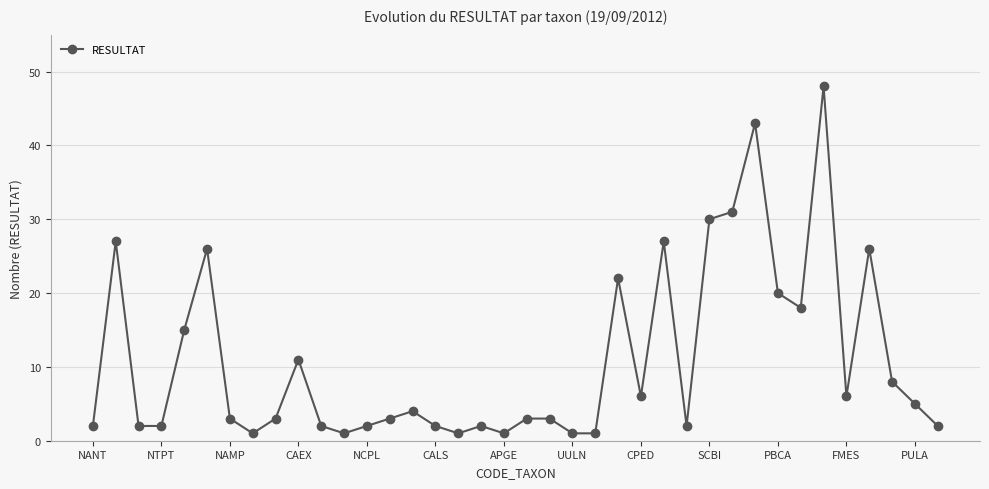

What is the difference between the second highest and minimum values?

42